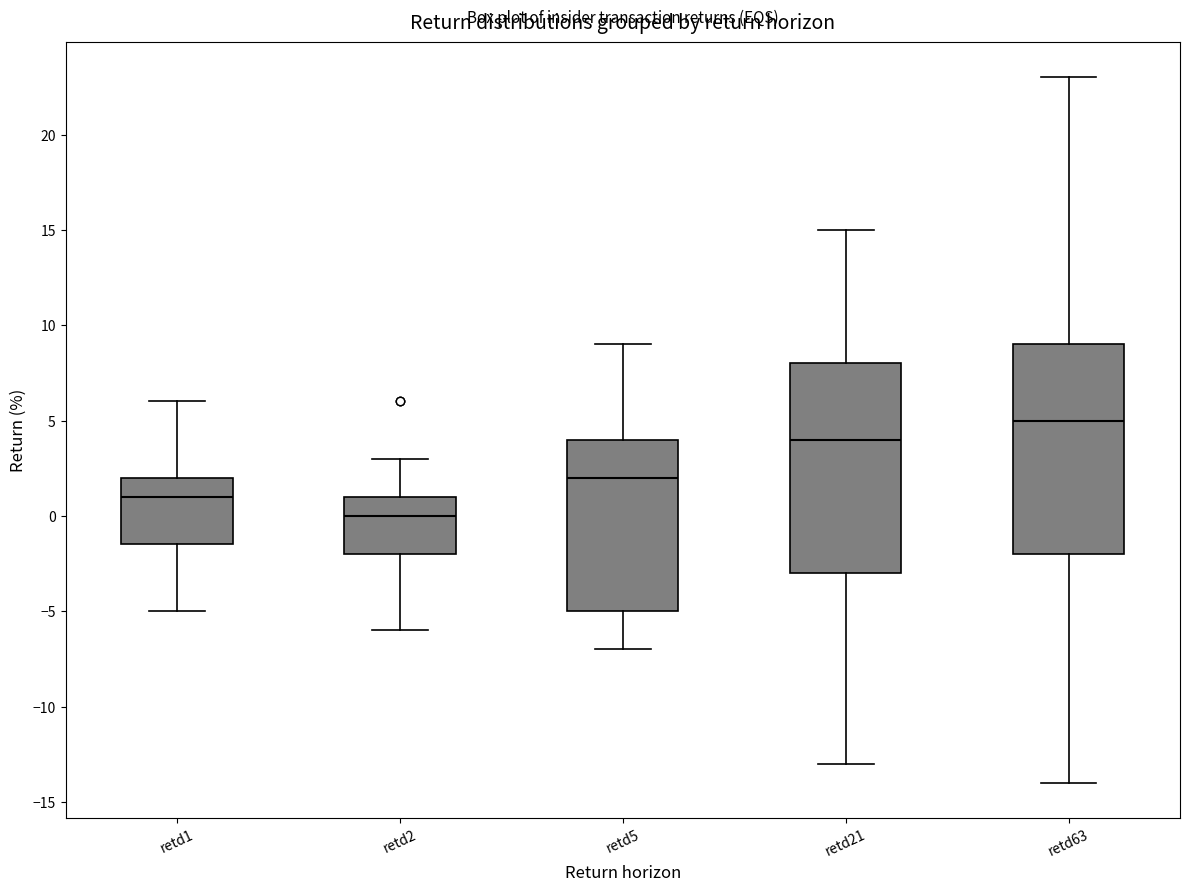

Which box has the lowest median line?

retd2